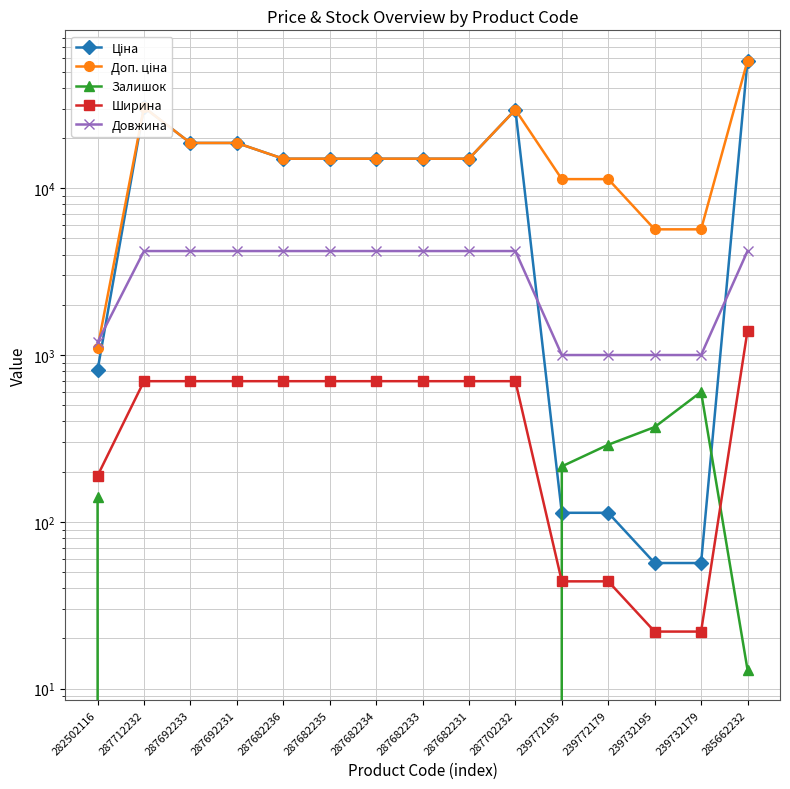

Reading left to right, what are all the values shown in this chart?

Ціна: 813.0	30512.3	18671.5	18671.5	15019.2	15019.2	15019.2	15019.2	15019.2	29548.9	113.3	113.3	56.7	56.7	58037.0
Доп. ціна: 1101.8	30512.3	18671.5	18671.5	15019.2	15019.2	15019.2	15019.2	15019.2	29548.9	11334.0	11334.0	5667.0	5667.0	58037.0
Залишок: 140.0	0.0	0.0	0.0	0.0	0.0	0.0	0.0	0.0	0.0	215.0	290.0	370.0	601.0	13.0
Ширина: 189.0	697.0	697.0	697.0	697.0	697.0	697.0	697.0	697.0	697.0	44.0	44.0	22.0	22.0	1400.0
Довжина: 1195.0	4200.0	4200.0	4200.0	4200.0	4200.0	4200.0	4200.0	4200.0	4200.0	1000.0	1000.0	1000.0	1000.0	4200.0